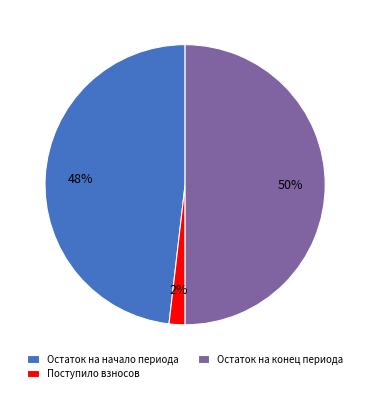

To the nearest percent, what is the difference between the largest and smallest slice percentages?

48%